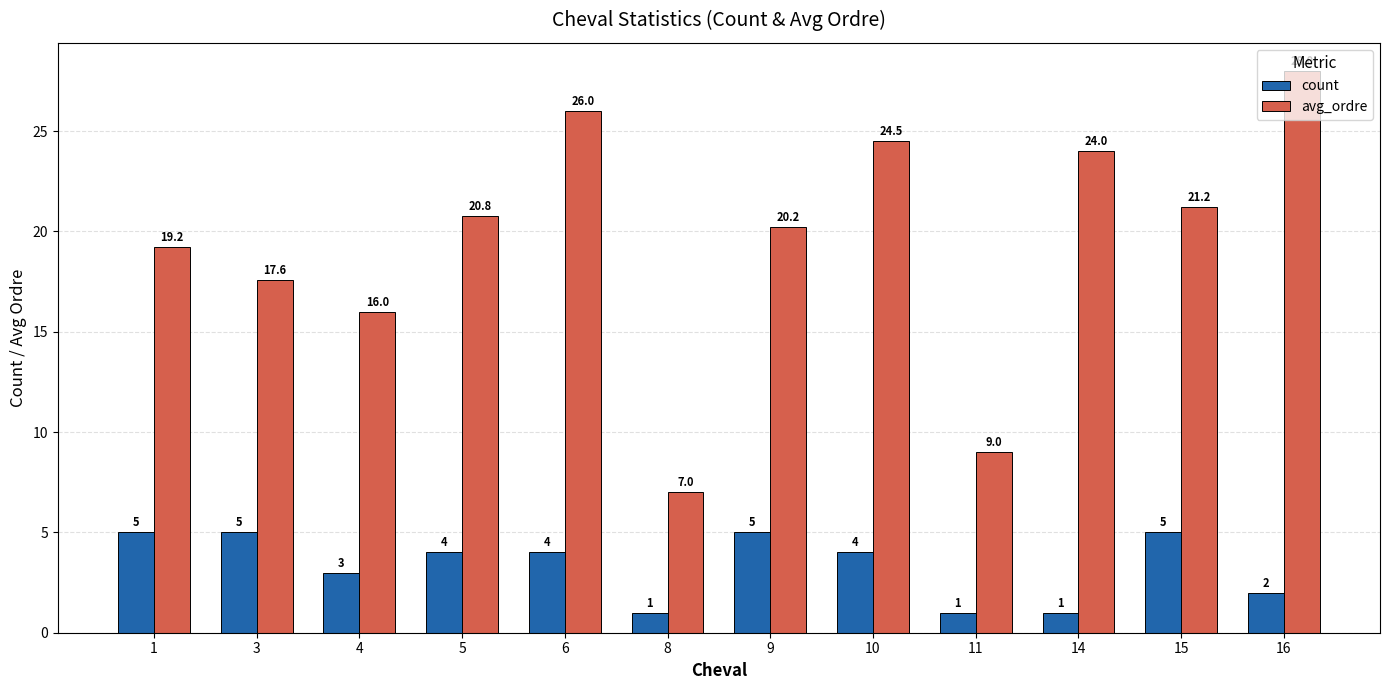

What is the sum of the count values at 8 and 10?

5.0